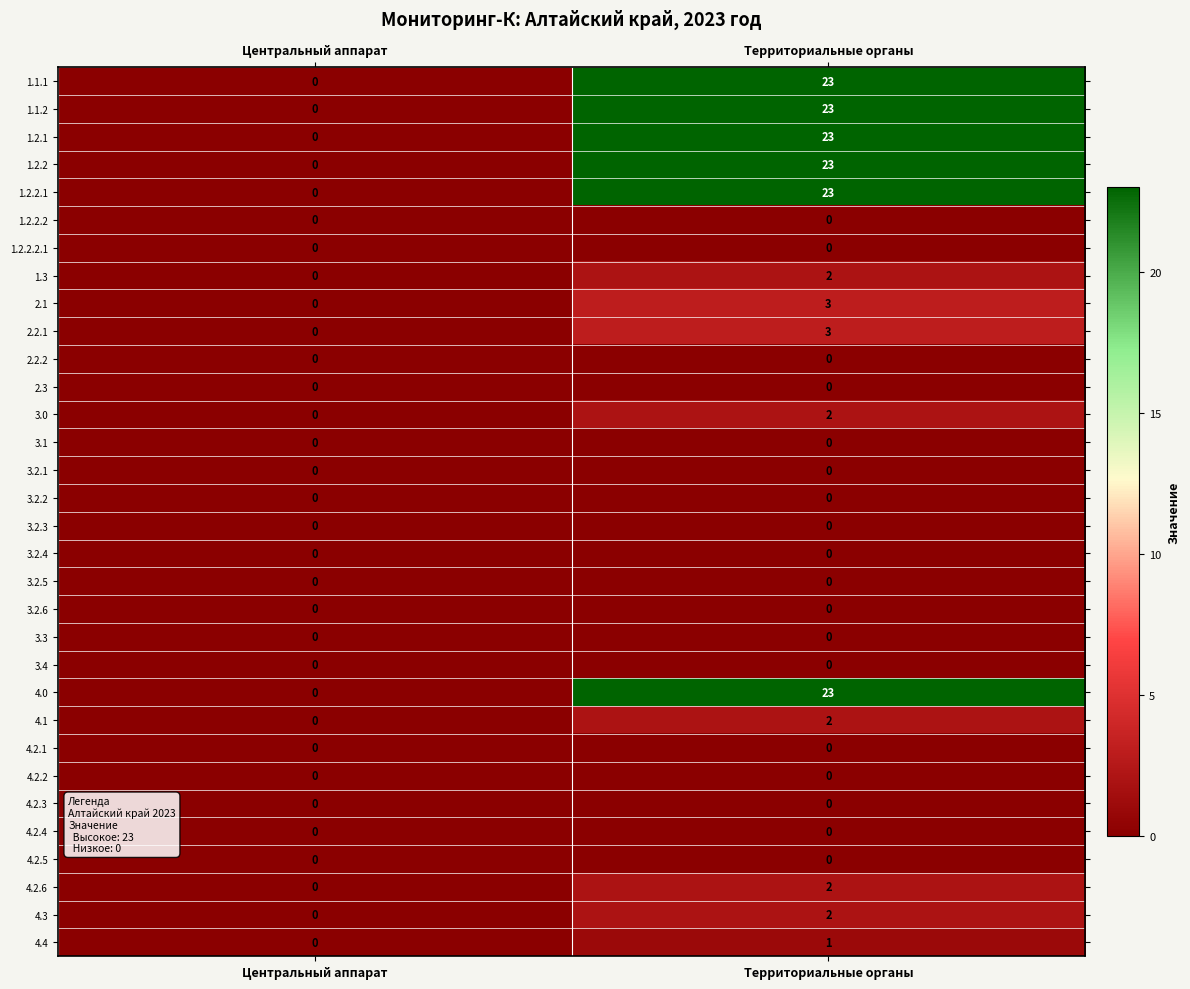

Rank the categories by 1.3 value from highest to lowest.

Территориальные органы, Центральный аппарат